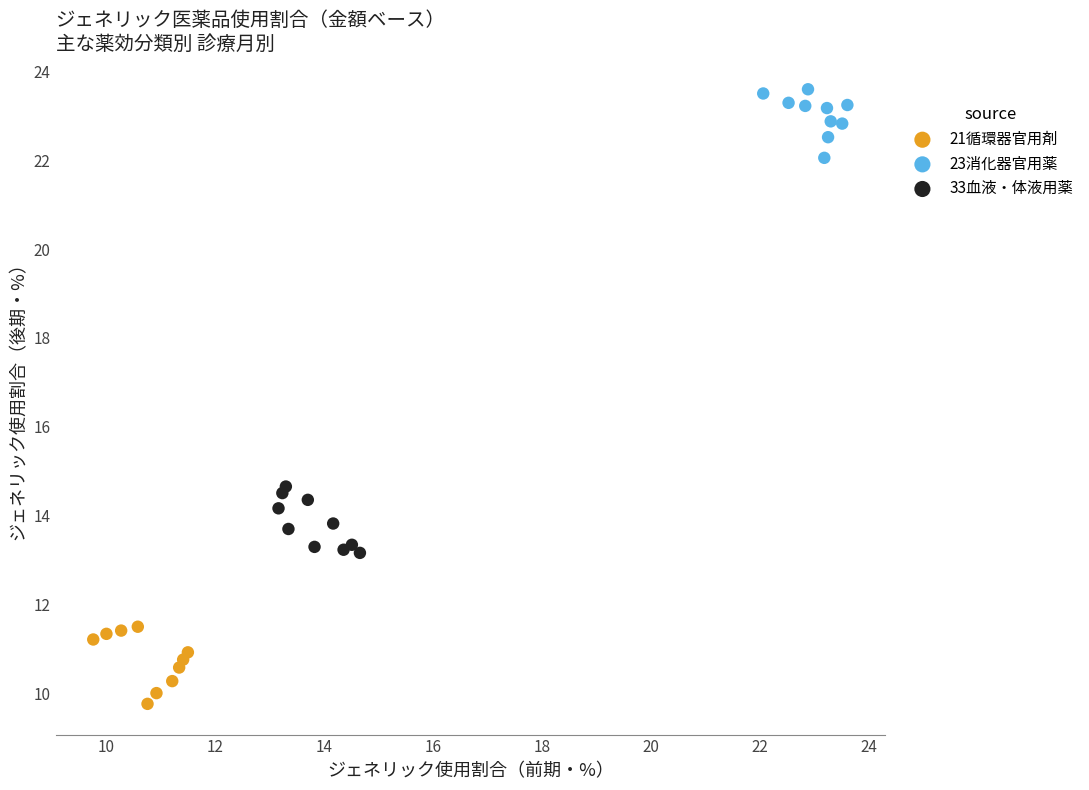

Which series contains the highest Y value?

23消化器官用薬